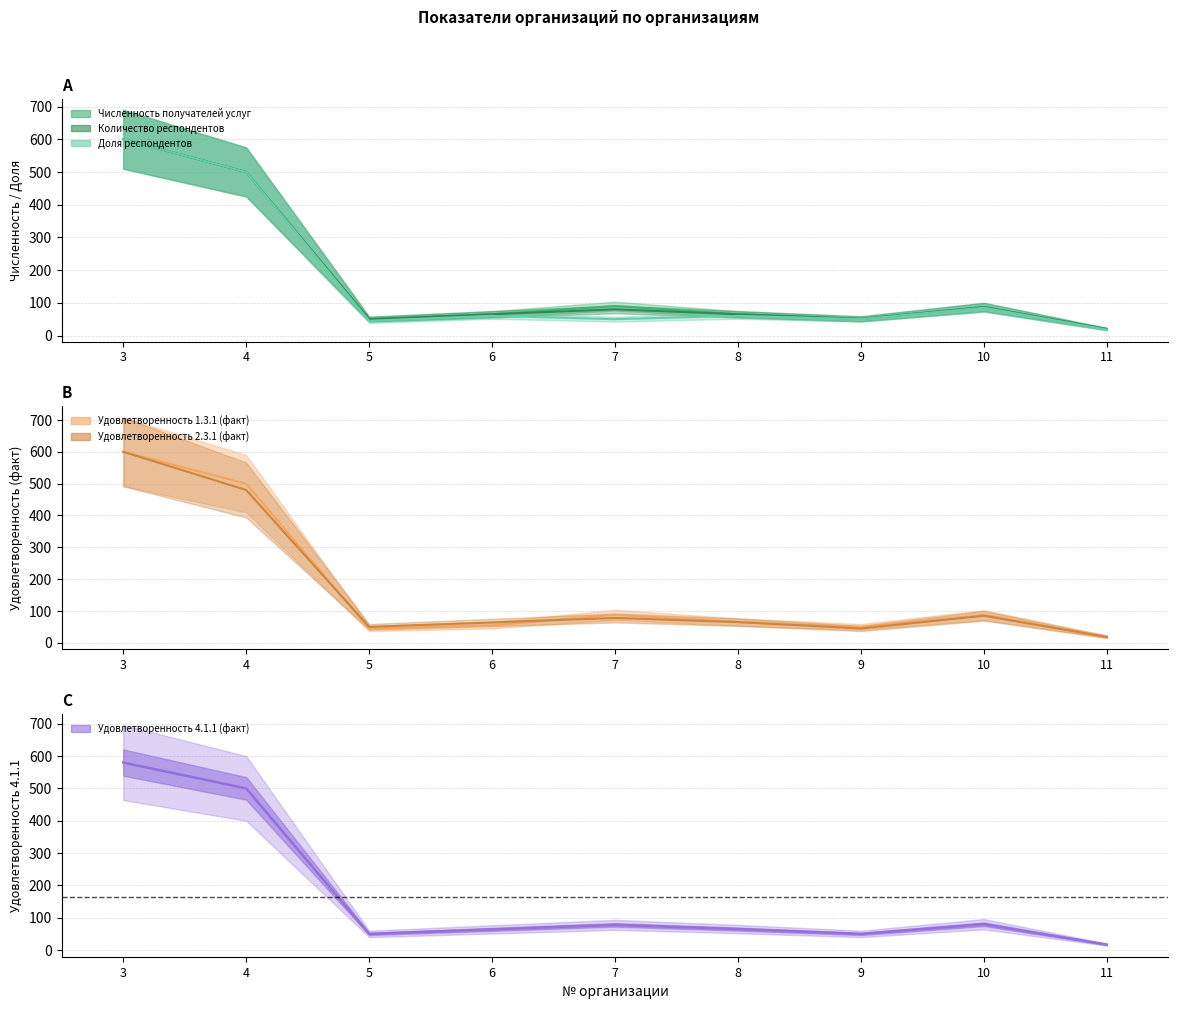

What is the value of the Численность получателей услуг point at the 8th from the left?

87